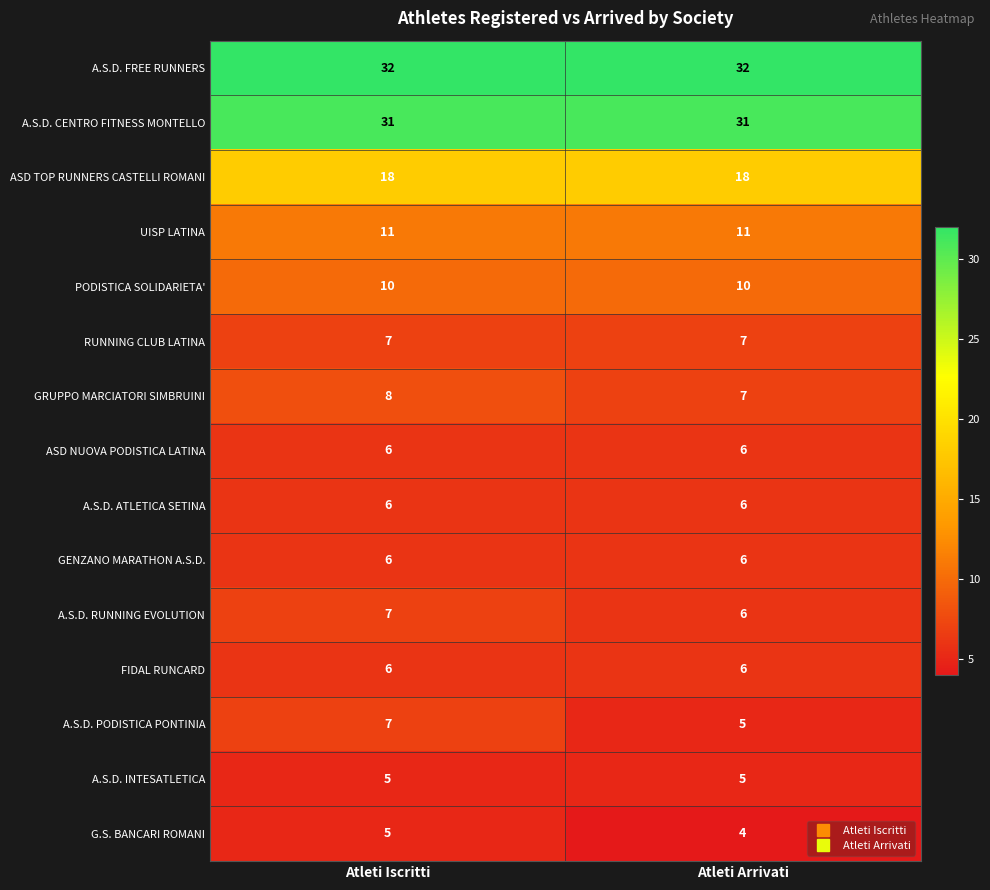

Reading right to left, transcribe all the data shown in this chart.

A.S.D. FREE RUNNERS: 32	32
A.S.D. CENTRO FITNESS MONTELLO: 31	31
ASD TOP RUNNERS CASTELLI ROMANI: 18	18
UISP LATINA: 11	11
PODISTICA SOLIDARIETA': 10	10
RUNNING CLUB LATINA: 7	7
GRUPPO MARCIATORI SIMBRUINI: 7	8
ASD NUOVA PODISTICA LATINA: 6	6
A.S.D. ATLETICA SETINA: 6	6
GENZANO MARATHON A.S.D.: 6	6
A.S.D. RUNNING EVOLUTION: 6	7
FIDAL RUNCARD: 6	6
A.S.D. PODISTICA PONTINIA: 5	7
A.S.D. INTESATLETICA: 5	5
G.S. BANCARI ROMANI: 4	5